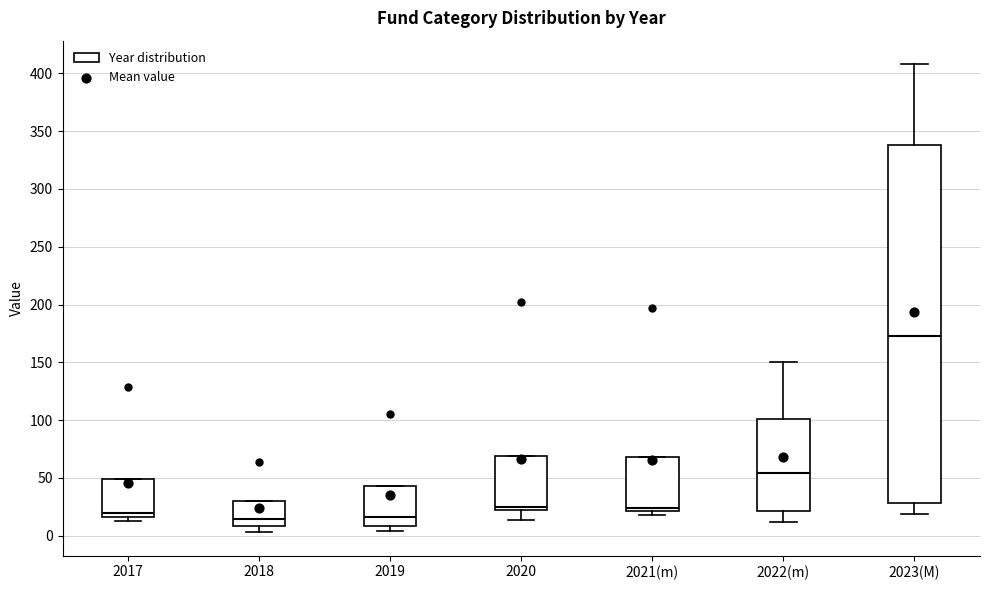

Where does the lower whisker of the box for 2018 end on the y-axis? The values are not printed on the chart, so give them approximately, as read against the axis.

5